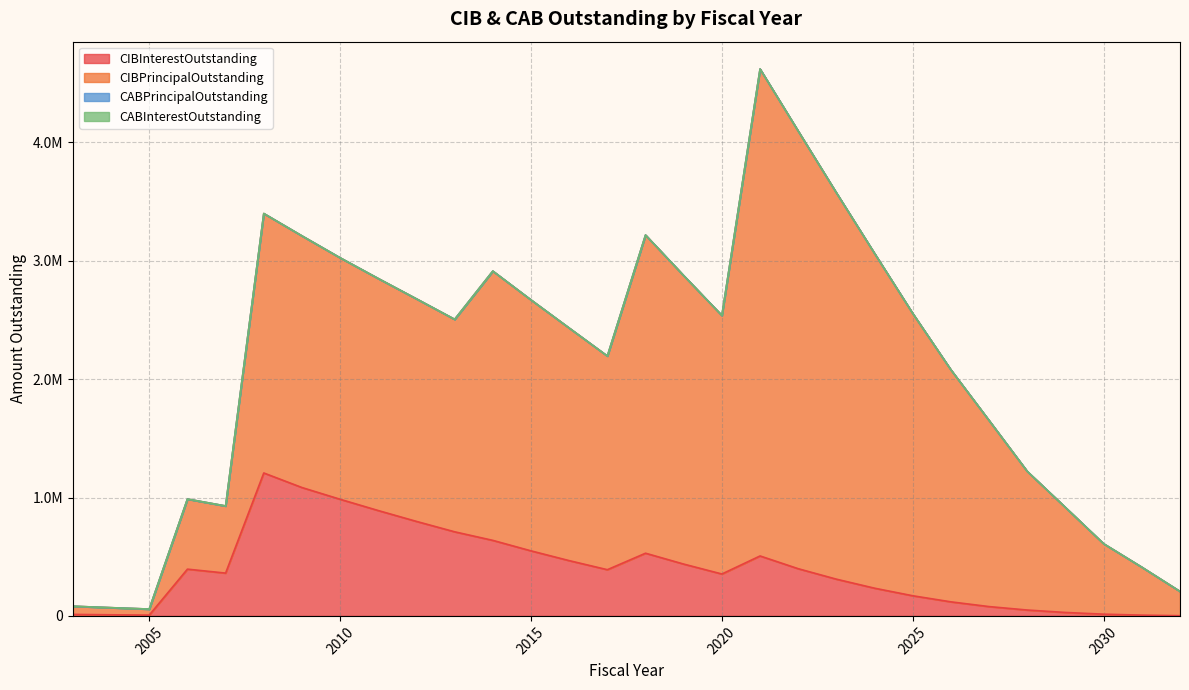

Which series has the largest range (max minus min)?

CIBPrincipalOutstanding